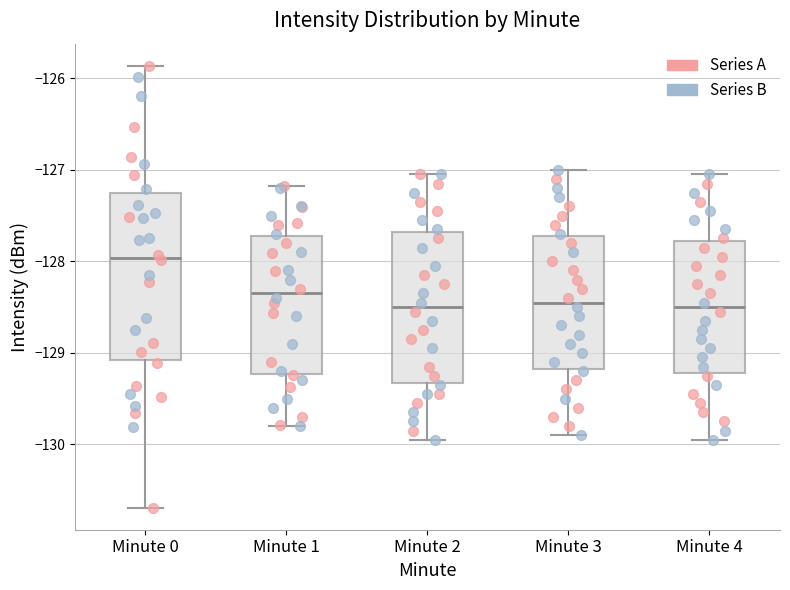

Reading left to right, transcribe this box plot: for each box, give where its median line is, the range the box spans, and where its two whiskers end, as read against the y-axis. The values are not printed on the chart, so give them approximately, as read against the axis.

Minute 0: median -128.0, box -129.1 to -127.3, whiskers -130.7 to -125.9
Minute 1: median -128.3, box -129.2 to -127.7, whiskers -129.8 to -127.2
Minute 2: median -128.5, box -129.3 to -127.7, whiskers -129.9 to -127.0
Minute 3: median -128.4, box -129.2 to -127.7, whiskers -129.9 to -127.0
Minute 4: median -128.5, box -129.2 to -127.8, whiskers -129.9 to -127.0